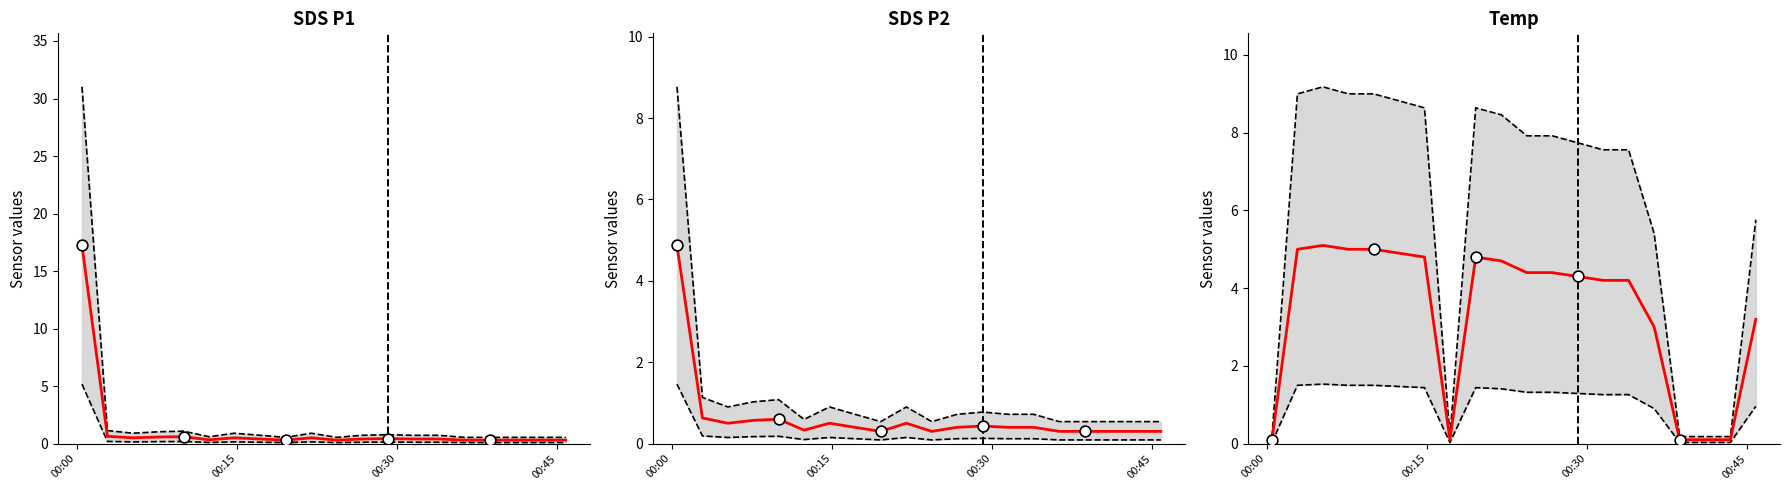

Which series contains the highest Y value?

SDS_P1